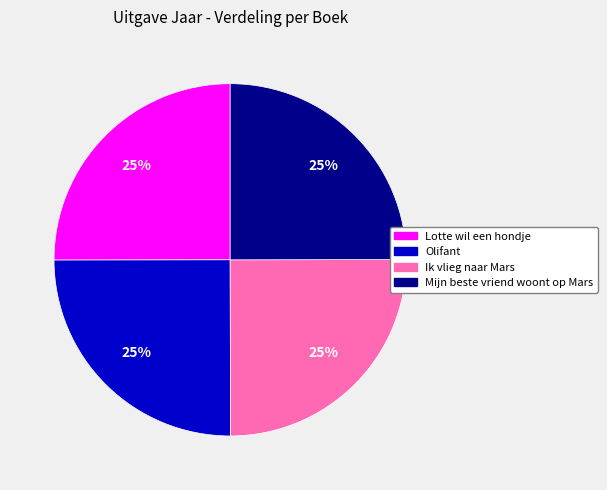

Is there any slice that represents more than half of the pie?

No